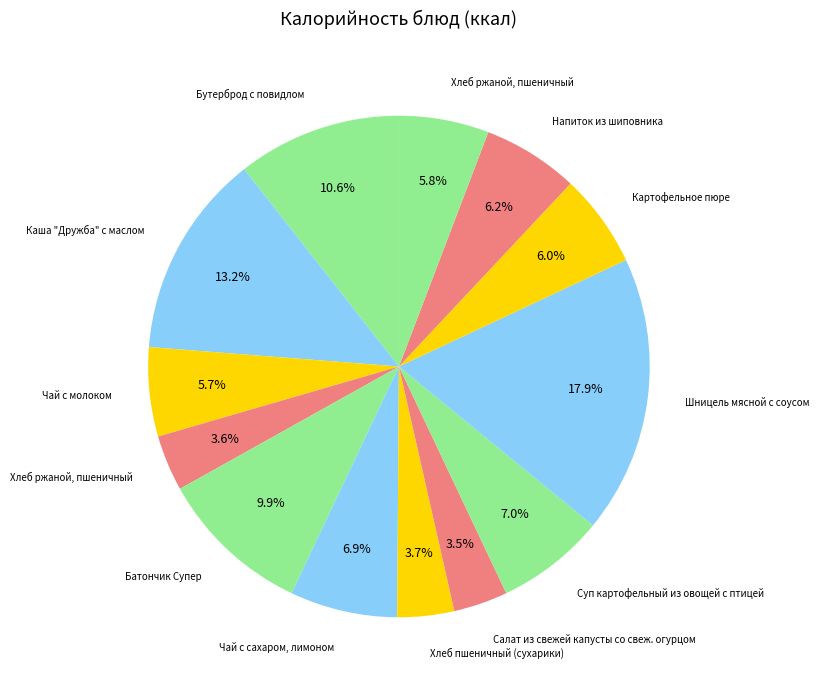

To the nearest percent, what is the difference between the largest and smallest slice percentages?

14%